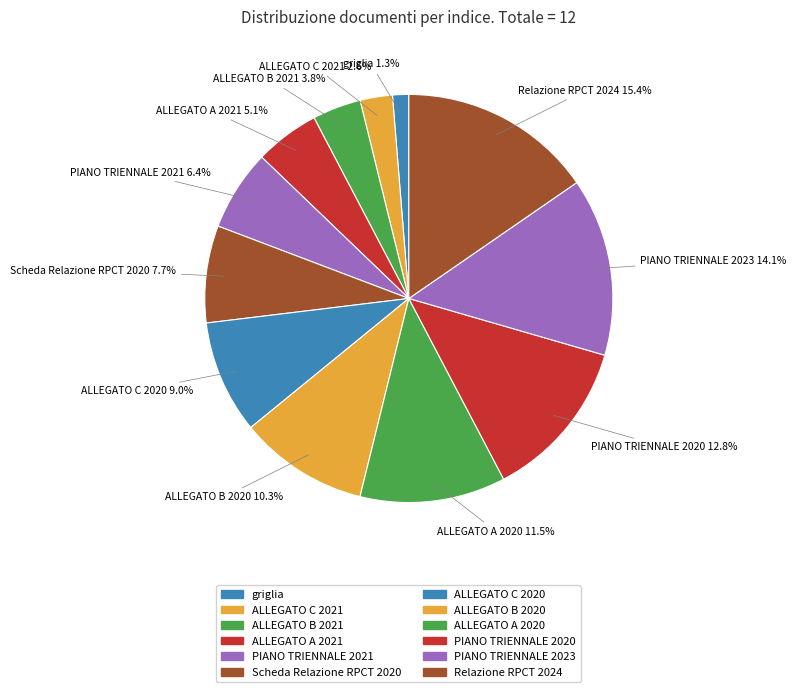

What percentage is NOT represented by PIANO TRIENNALE 2021?

93.6%